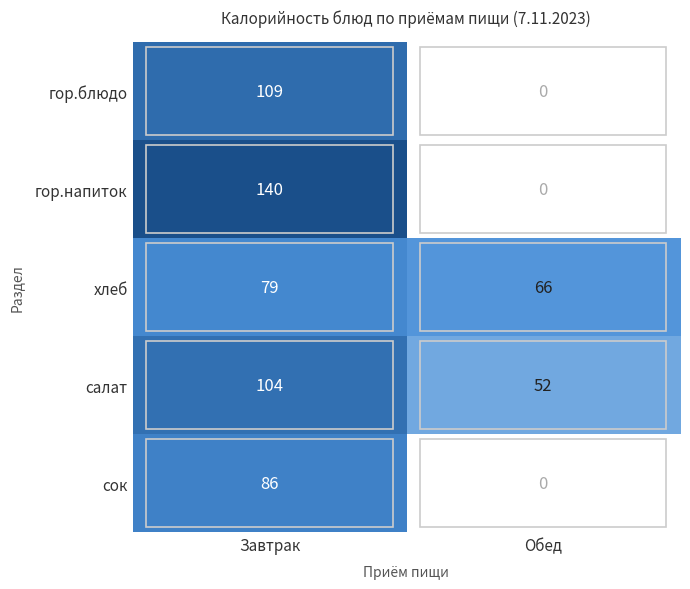

How many series are shown in this chart?

5